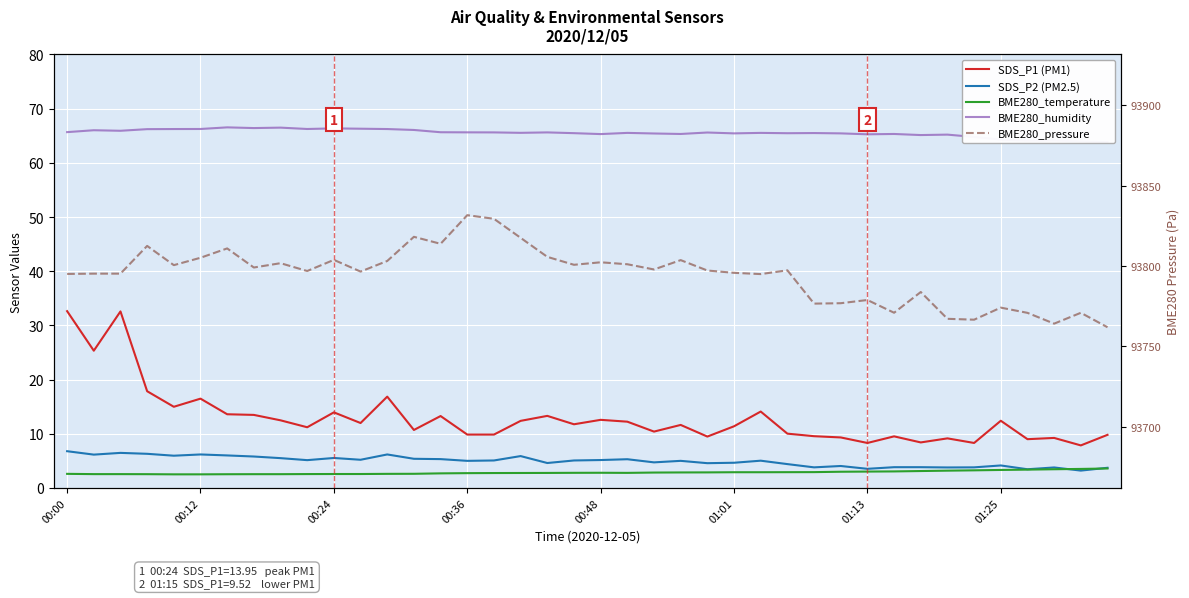

What is the highest value of the BME280_pressure series?

93831.6